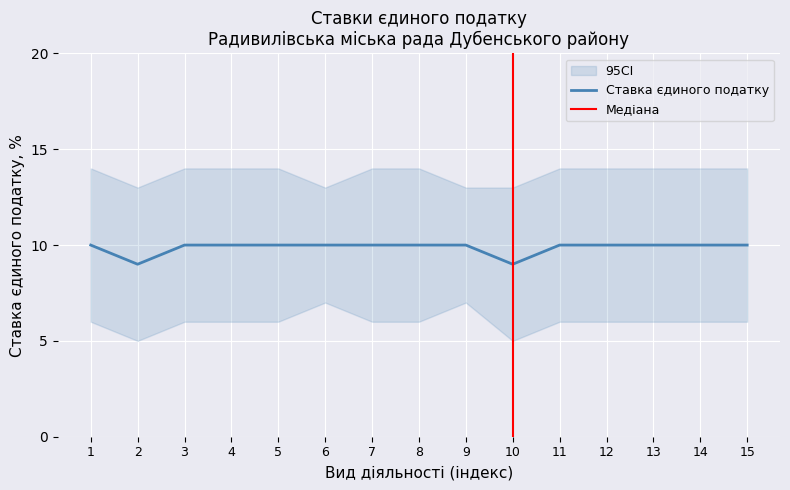

What is the value of the 6th point from the left?

10